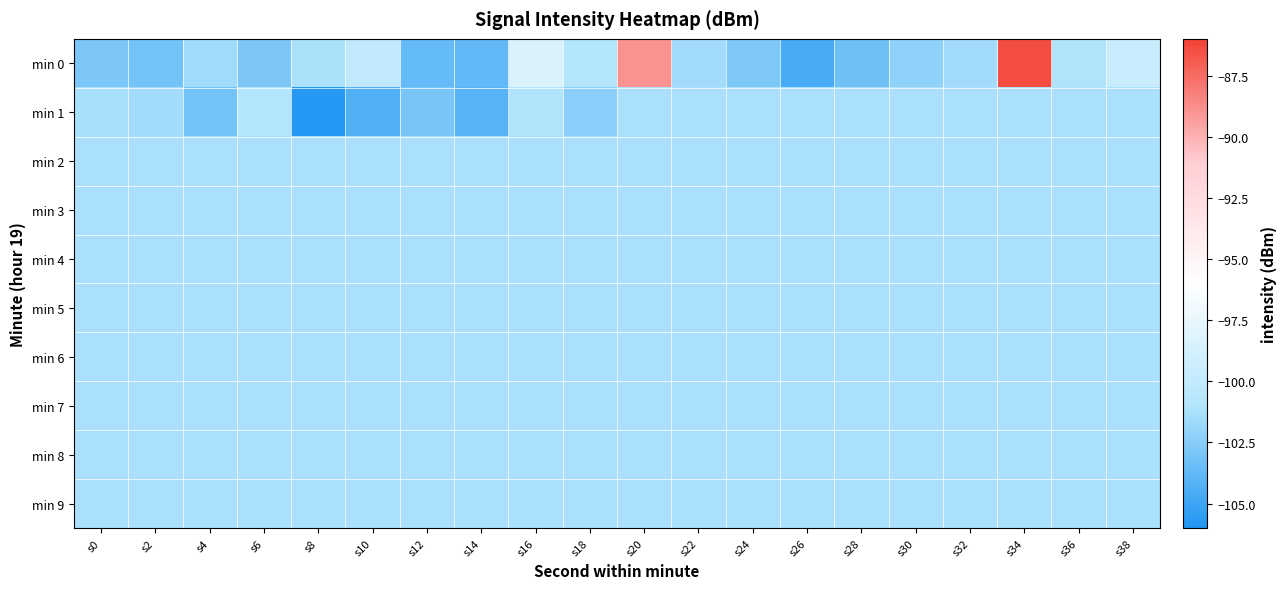

Which series has the largest total across all categories?

min 0